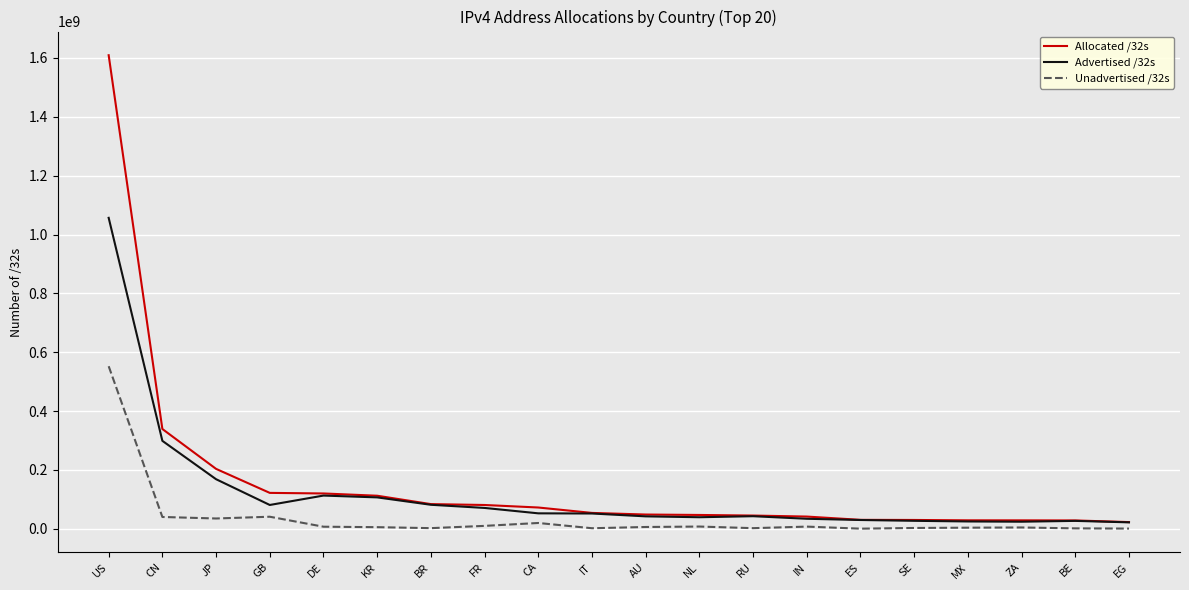

What is the difference between the Advertised /32s values at US and IT?

1004671232